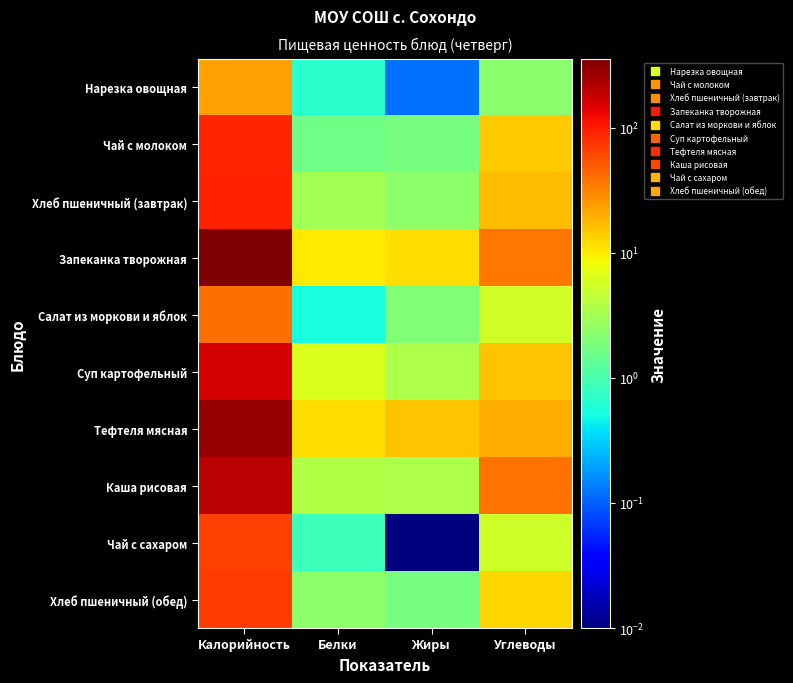

Which category has the lowest value across all series?

Жиры